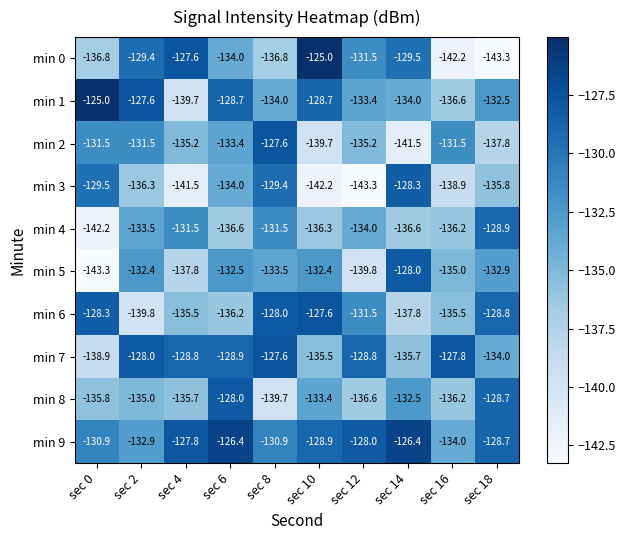

What is the difference between the second highest and second lowest values in the min 8 series?

7.9